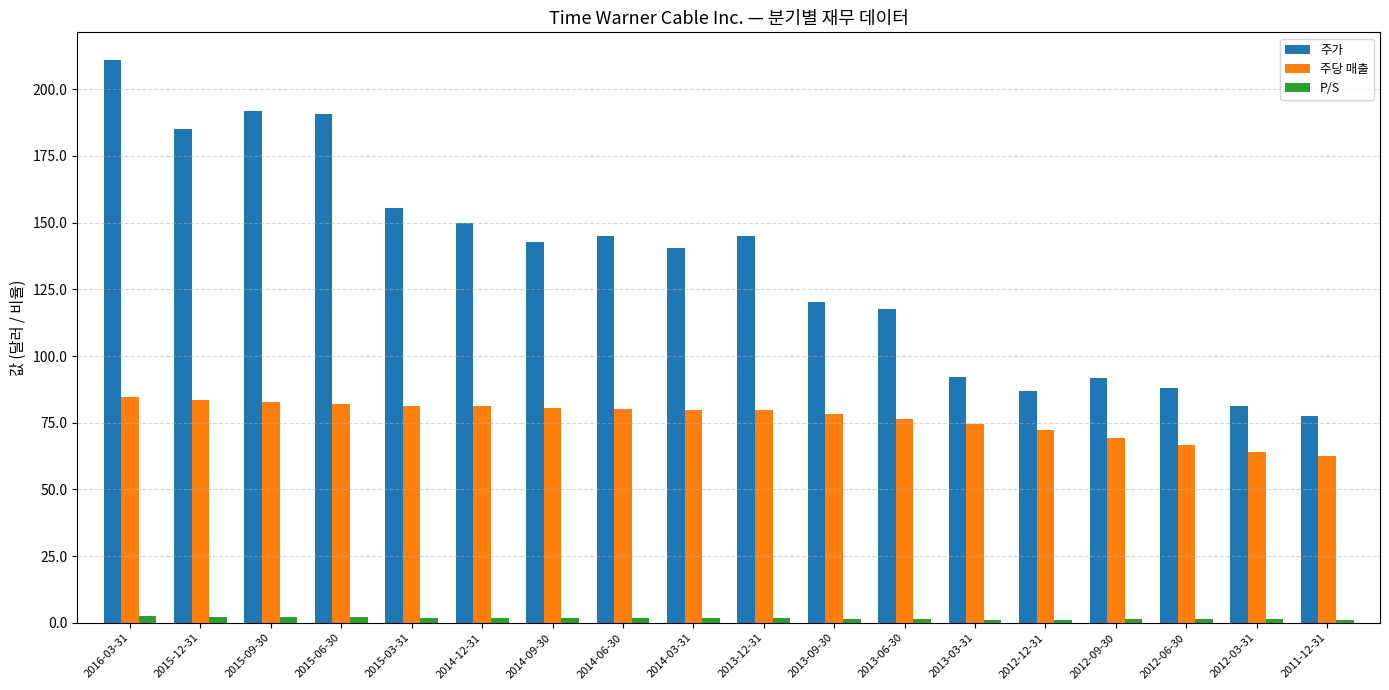

What is the approximate value of P/S at 2015-12-31?

2.2